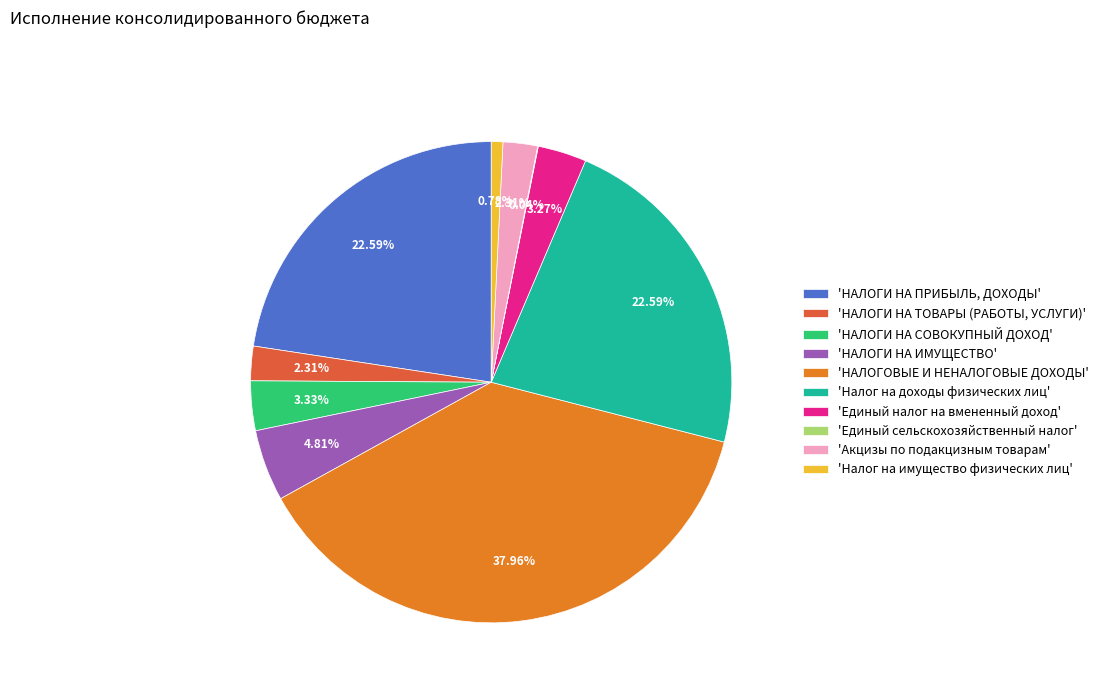

Approximately how many times larger is the value at 'НАЛОГОВЫЕ И НЕНАЛОГОВЫЕ ДОХОДЫ' compared to 'Единый налог на вмененный доход'?

11.6